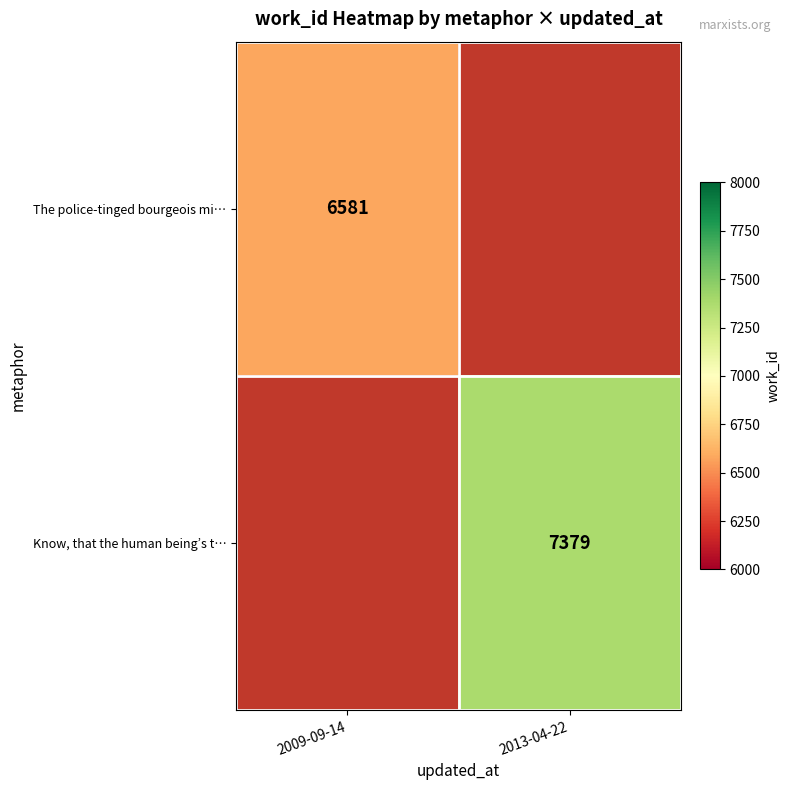

Between 2009-09-14 and 2013-04-22, which is larger?

2013-04-22